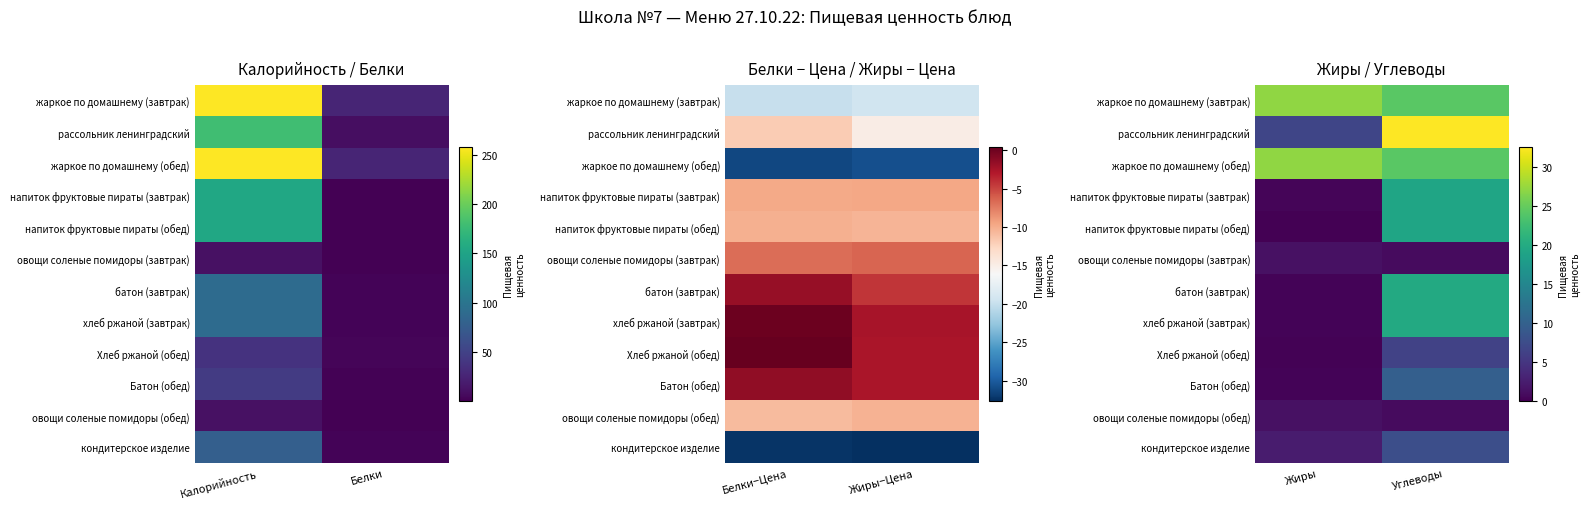

The кондитерское изделие series shows 7.9 at Углеводы. True or false?

True